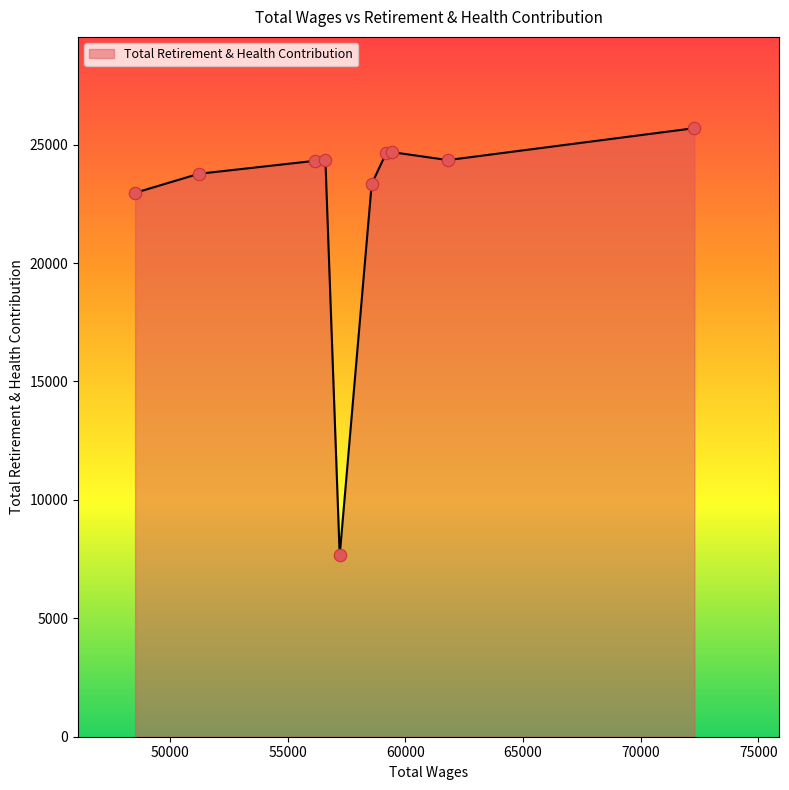

What is the difference between the maximum and minimum values?

18042